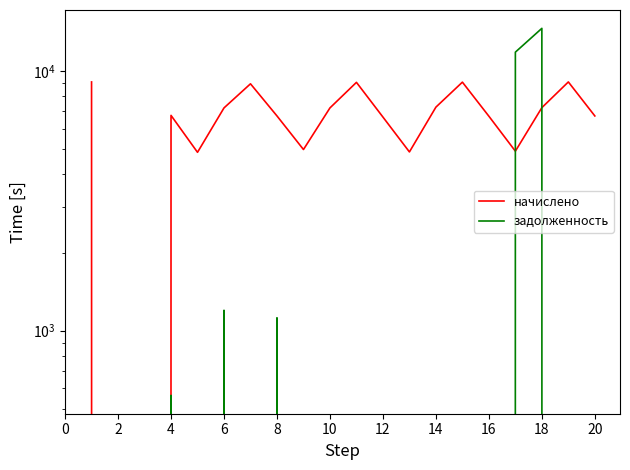

The value of начислено at 0 is 2755.2. True or false?

False